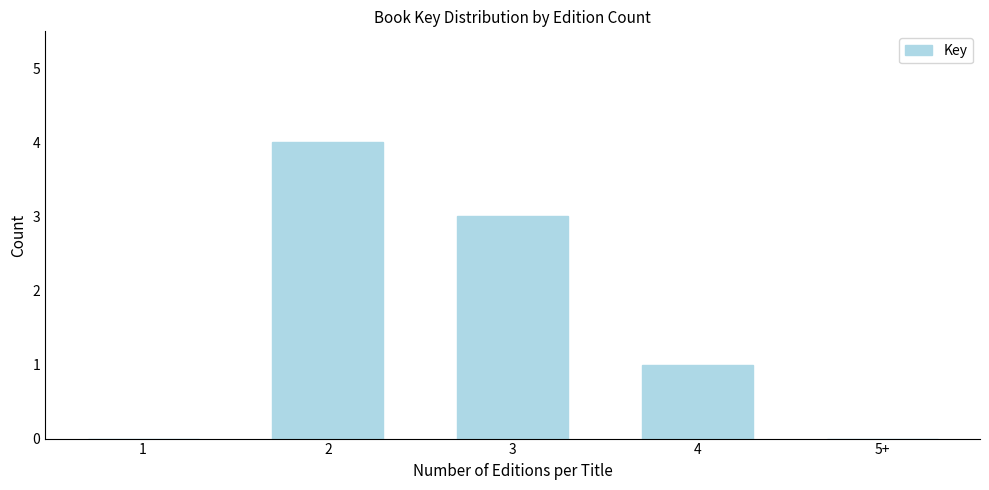

Reading left to right, what are all the values shown in this chart?

1=0	2=4	3=3	4=1	5+=0